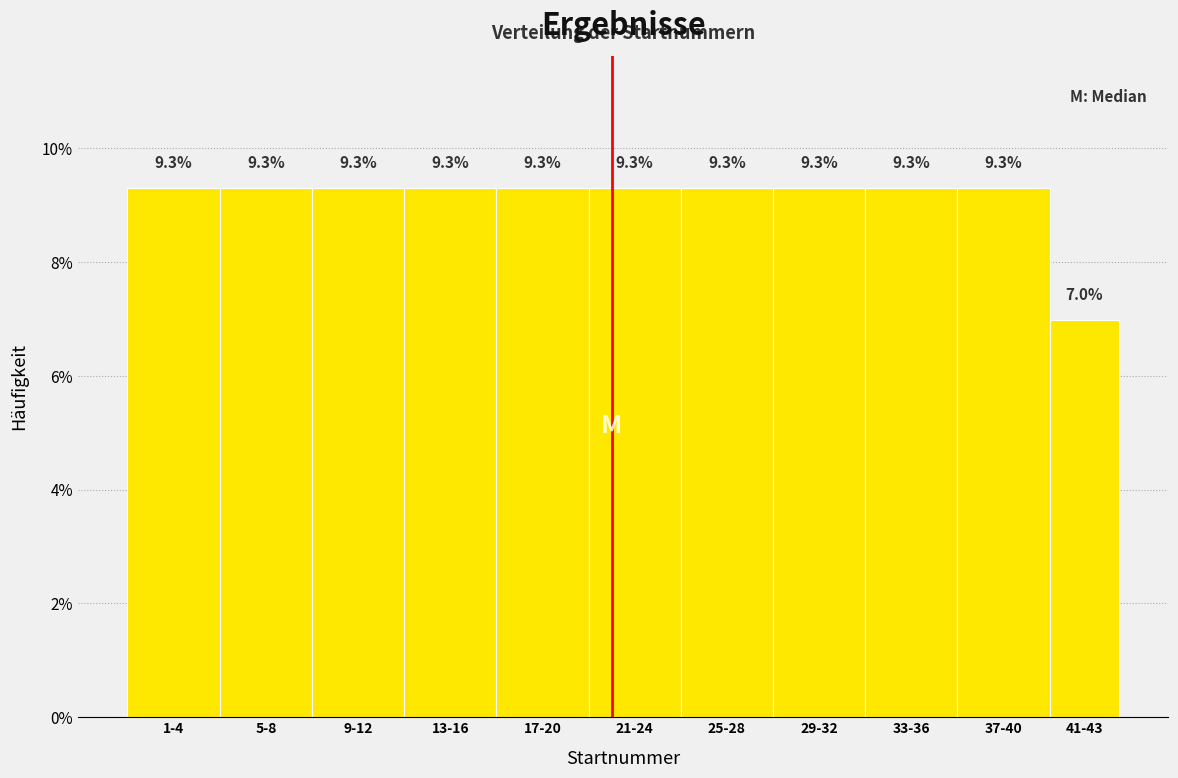

Reading left to right, list all the values displayed in this chart.

9.3	9.3	9.3	9.3	9.3	9.3	9.3	9.3	9.3	9.3	7.0